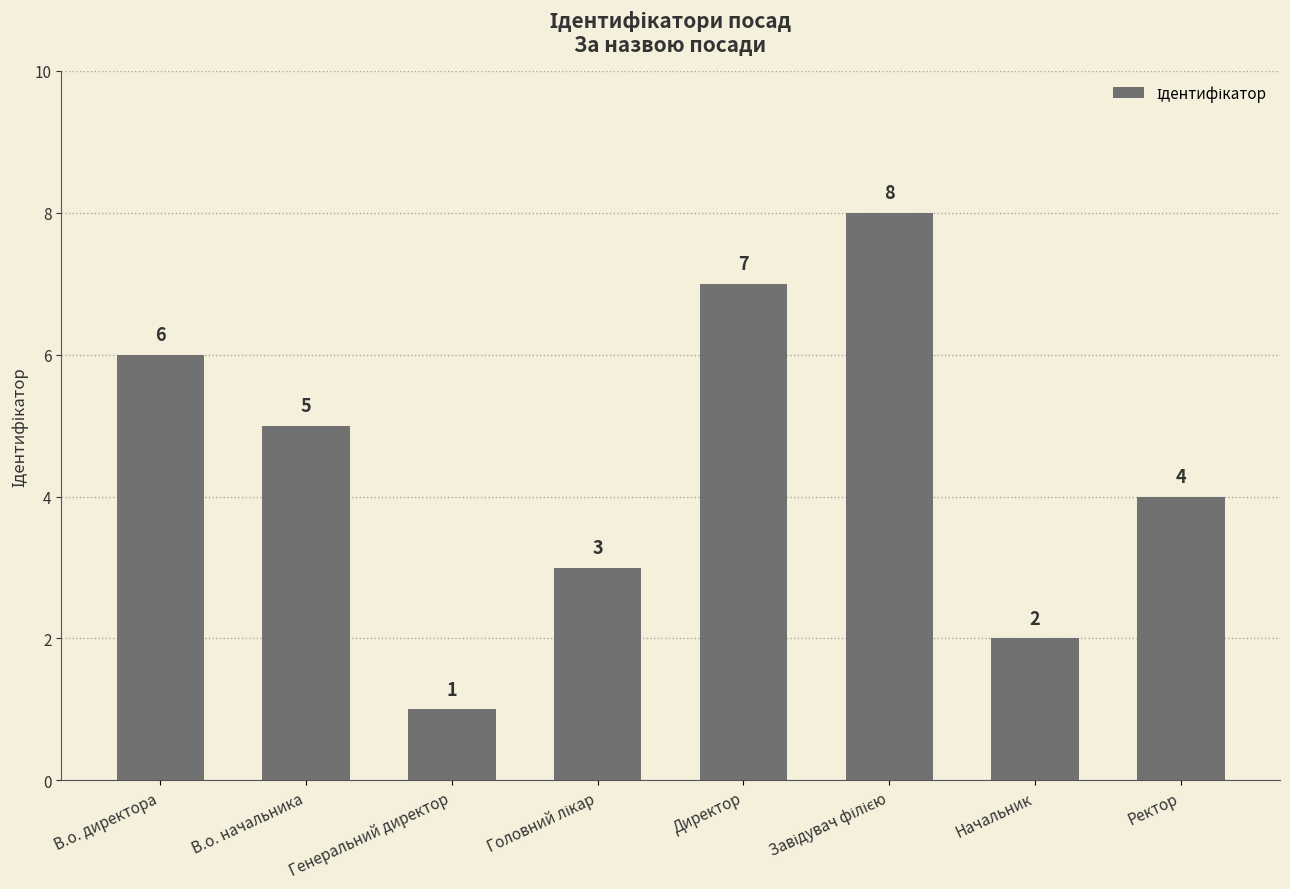

Reading left to right, list all the values displayed in this chart.

6	5	1	3	7	8	2	4